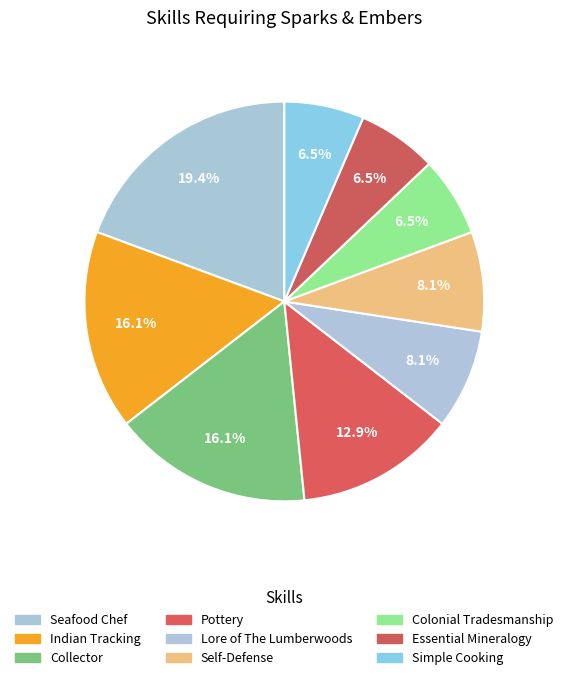

To the nearest percent, what is the difference between the largest and smallest slice percentages?

13%